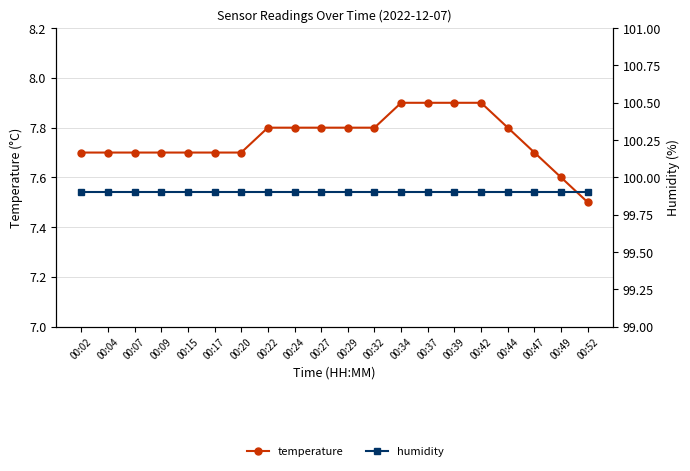

Does the chart have visible grid lines?

Yes